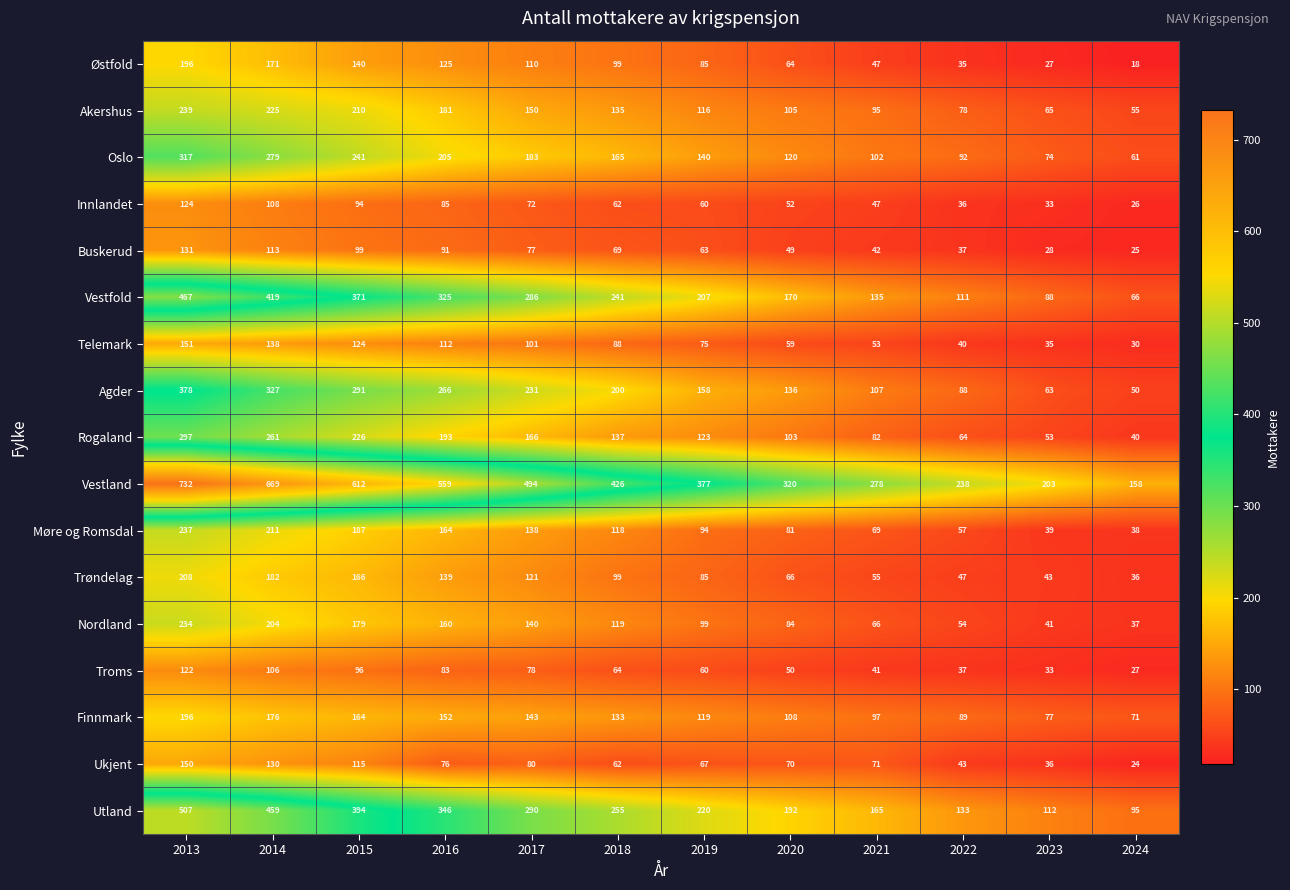

True or false: Oslo has a value of 162 at 2021.

False